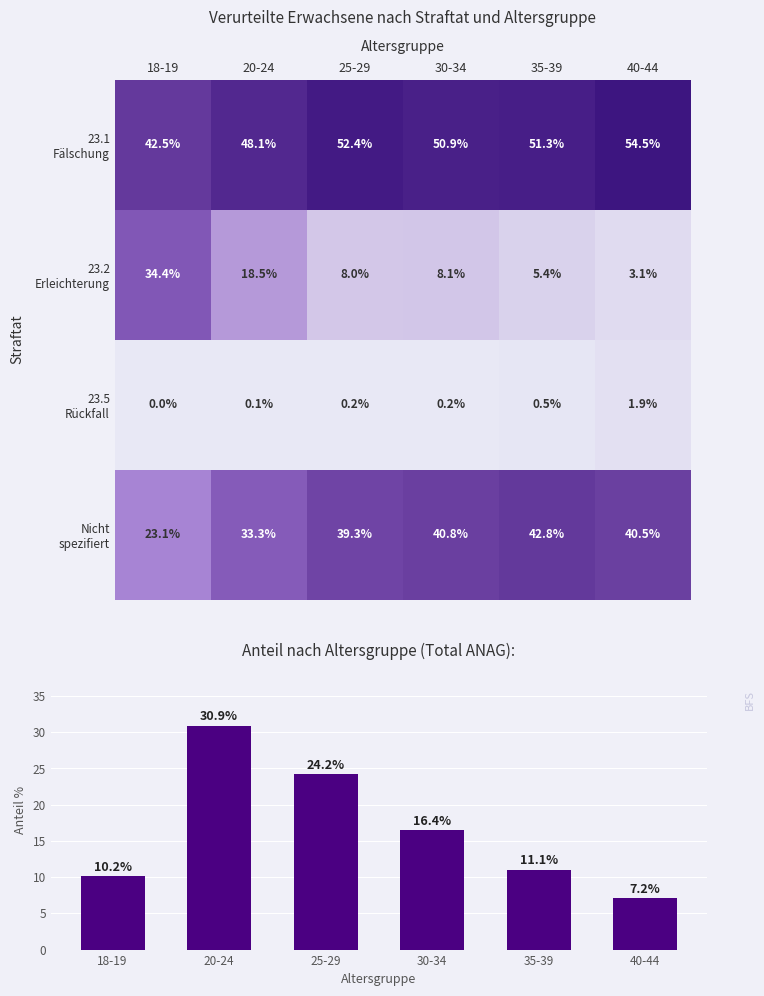

Between 20-24 and 25-29, which series saw the biggest shift?

23.2 Erleichterung